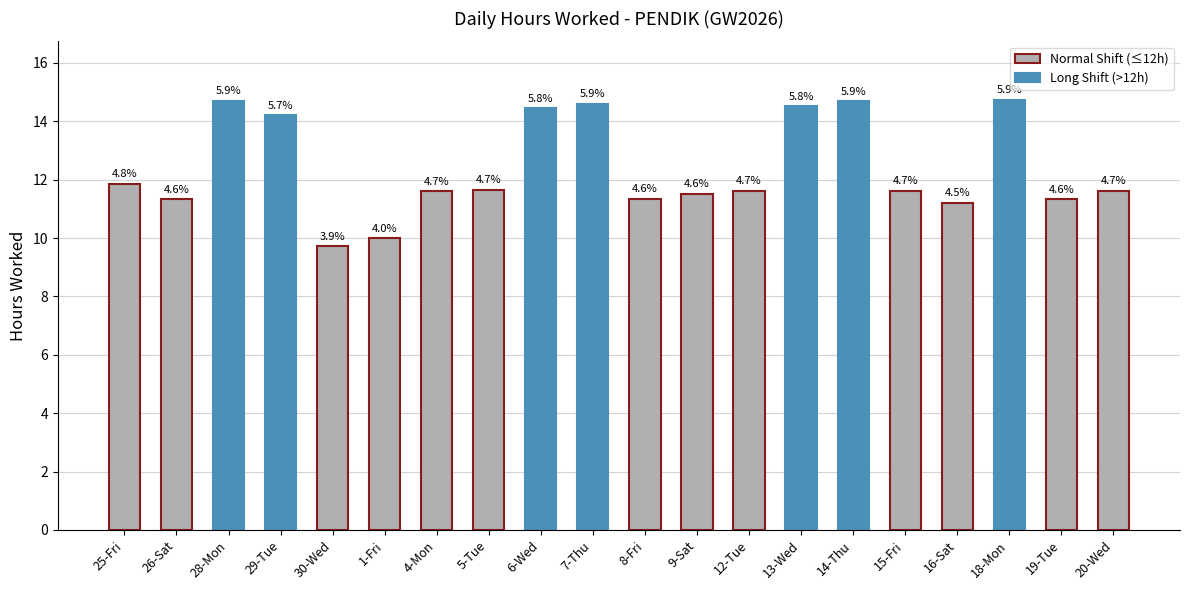

What is the label of the 4th bar from the right?

16-Sat